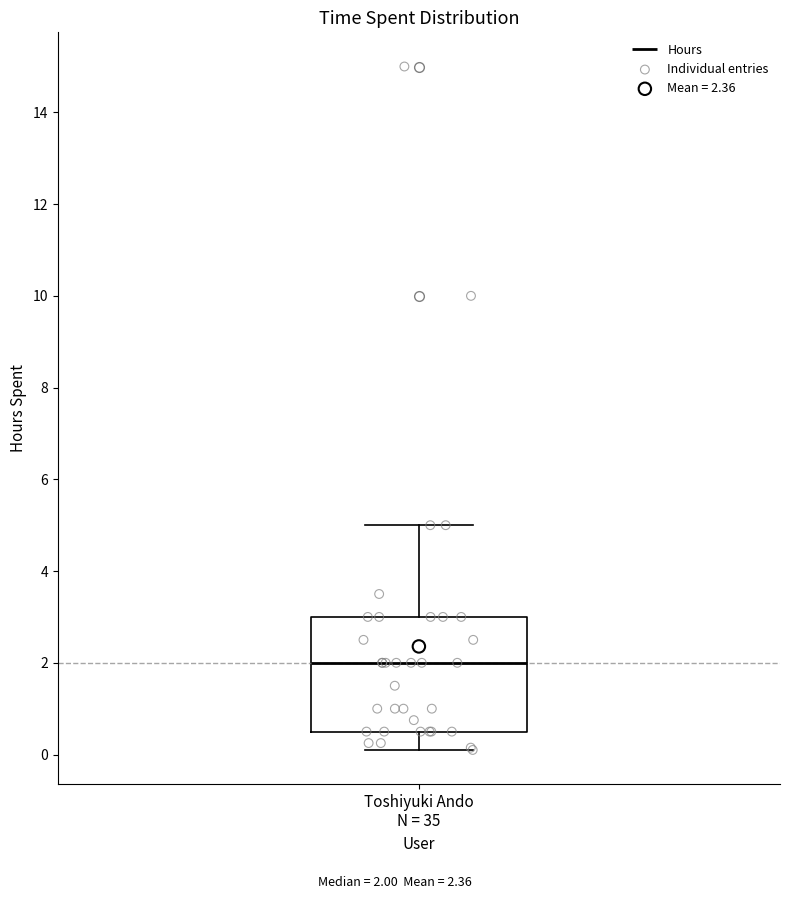

Transcribe this box plot: give where the median line is, the range the box spans, and where the two whiskers end, as read against the y-axis. The values are not printed on the chart, so give them approximately, as read against the axis.

median 2.0, box 0.6 to 3.0, whiskers 0.2 to 5.0